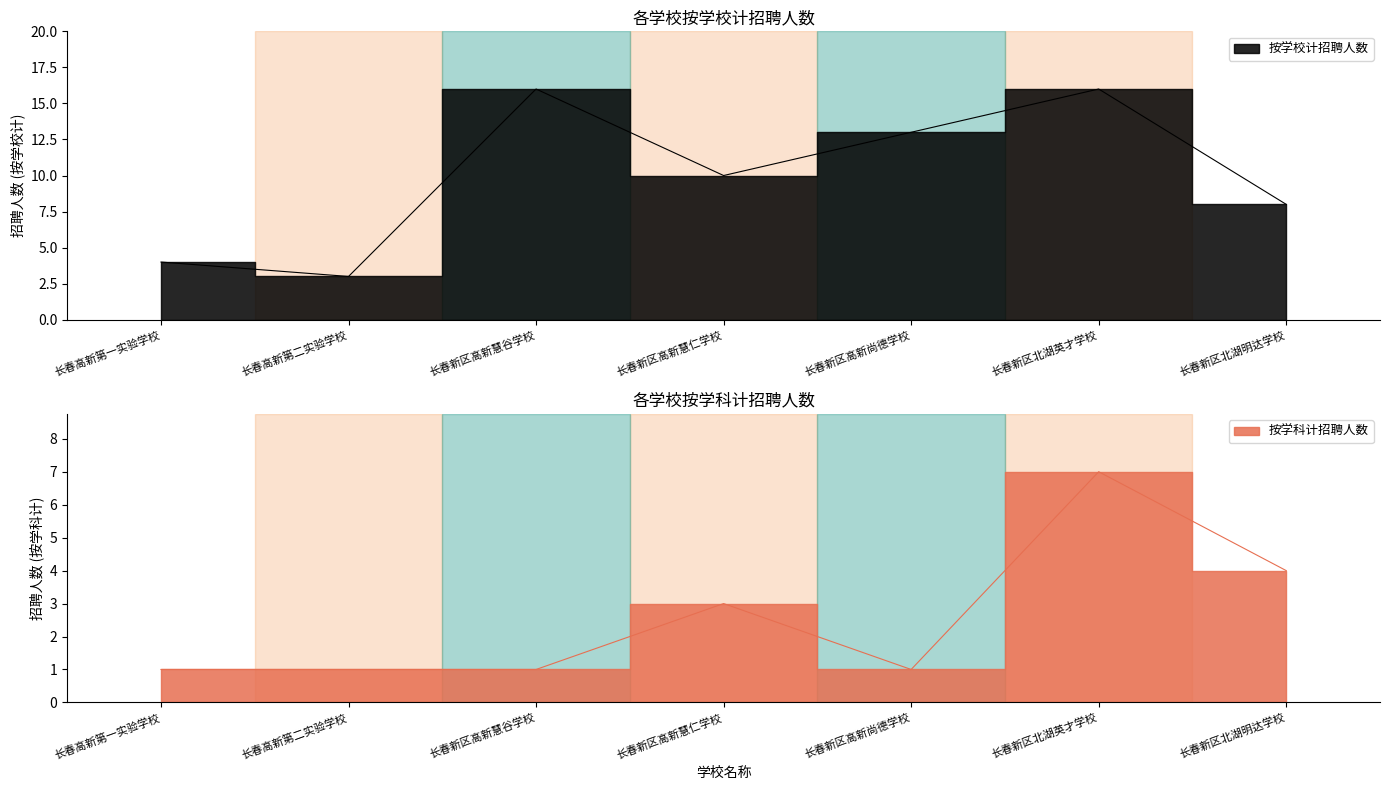

What is the label of the 6th point from the left?

长春新区北湖英才学校